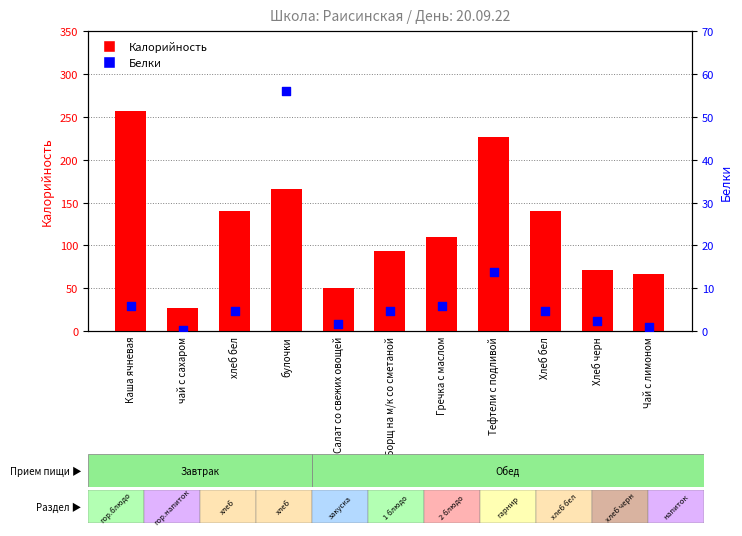

Which series contains the highest Y value?

Калорийность